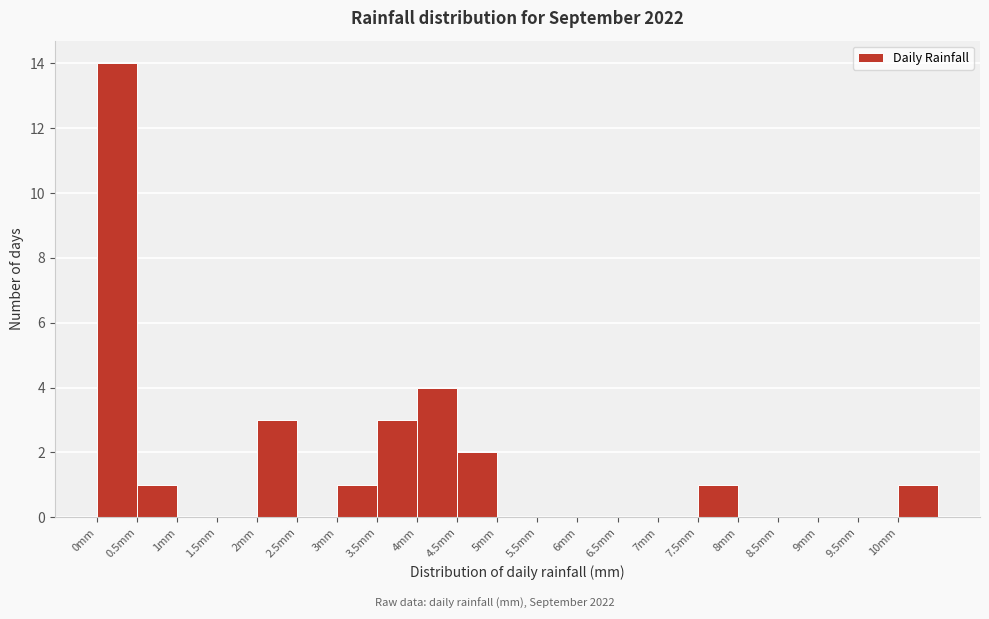

Over which range of the x-axis is the bar tallest?

0.0 to 0.5